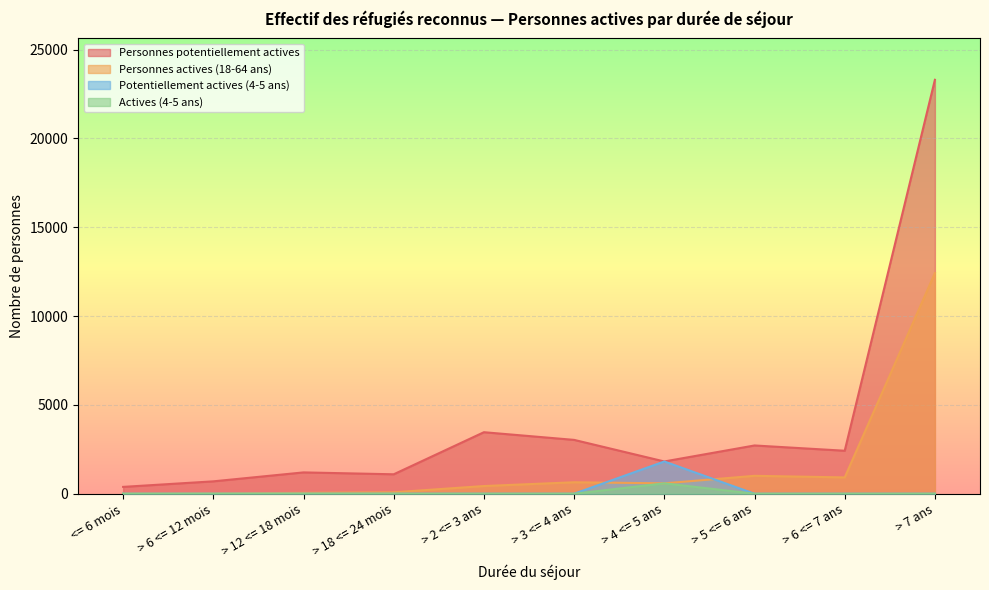

At which category does Personnes actives (18-64 ans) reach its first local valley?

> 4 <= 5 ans